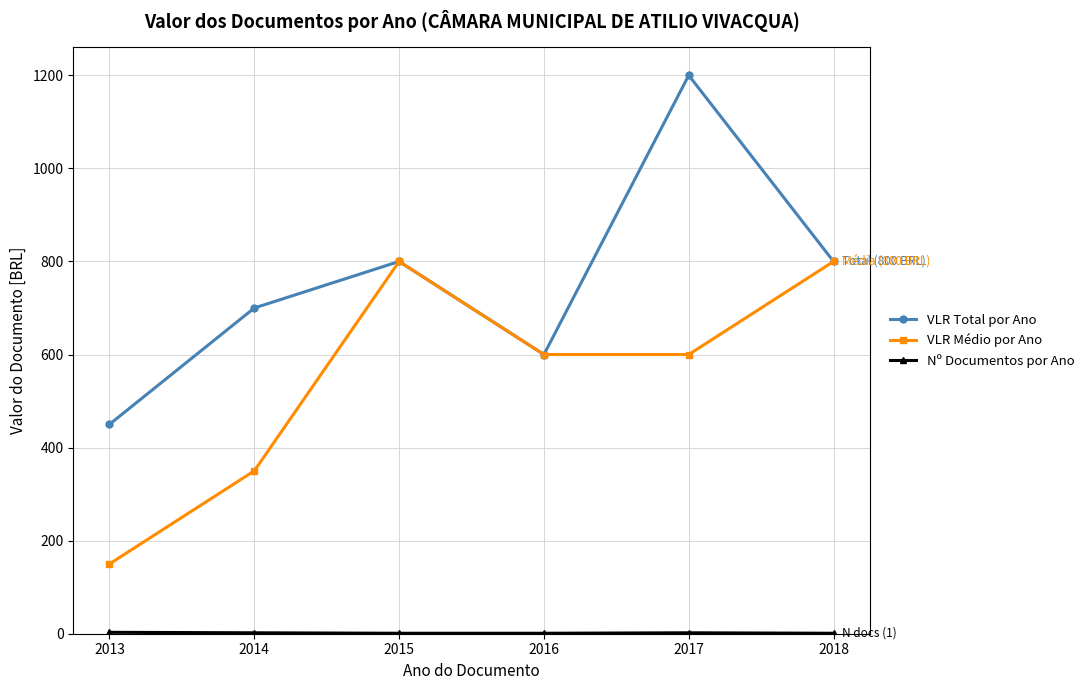

Where is the first local maximum for VLR Total por Ano?

2015